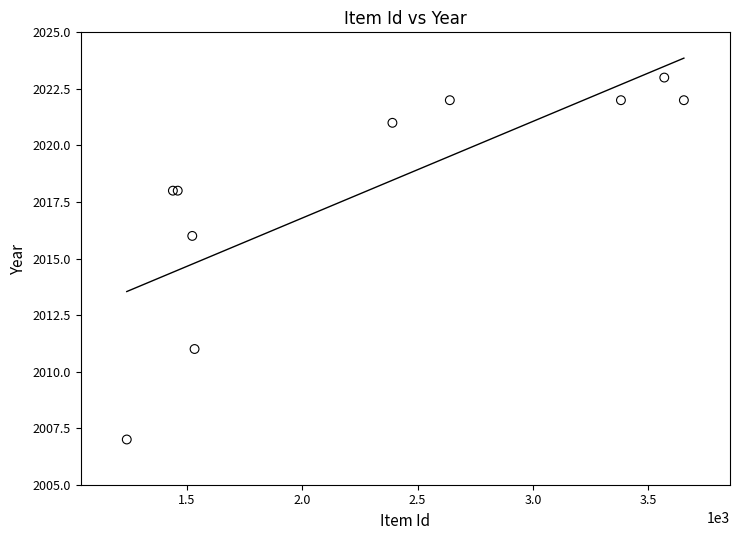

What Y value in the scatter plot is closest to 2015?

2016